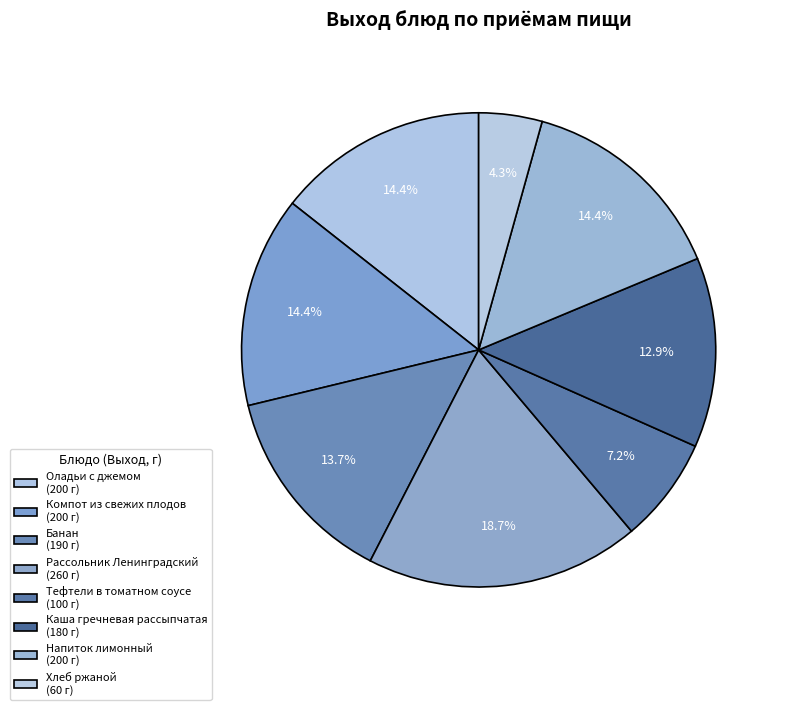

Which category has the smallest portion of the pie?

Хлеб ржаной